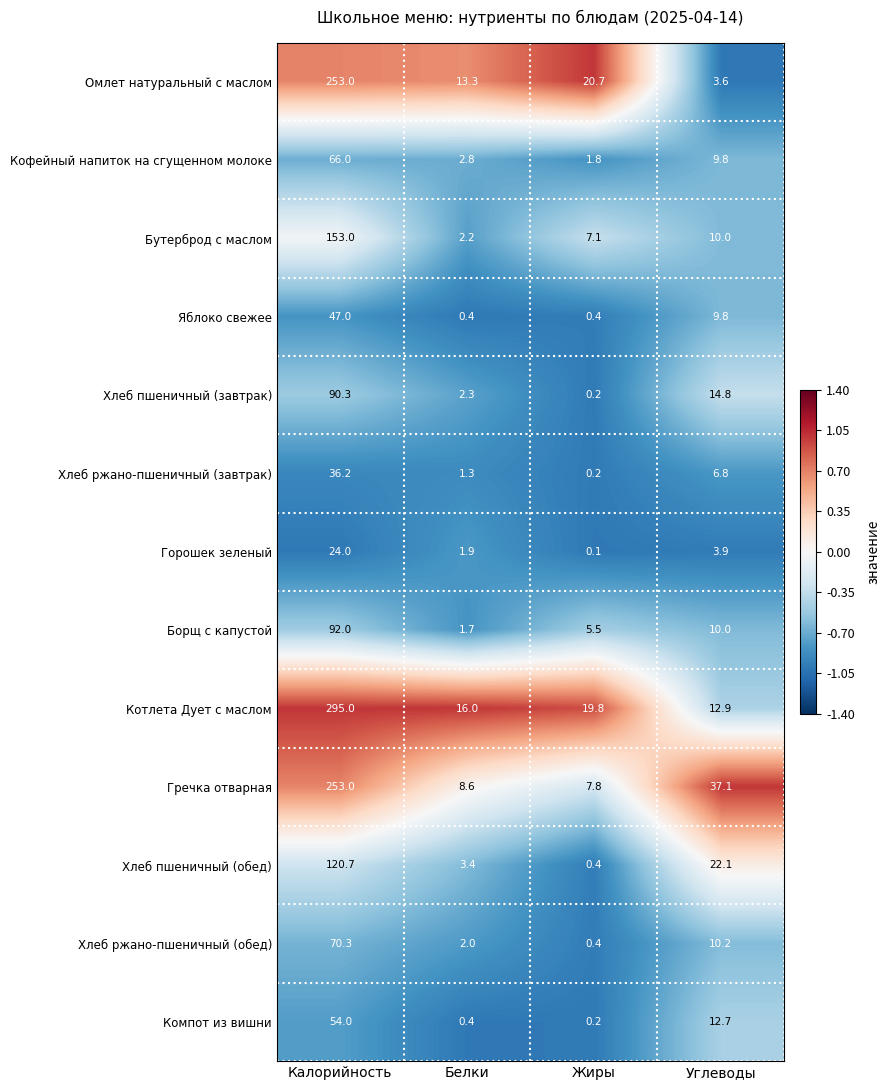

What is the difference between the highest and lowest values at Жиры?

20.6